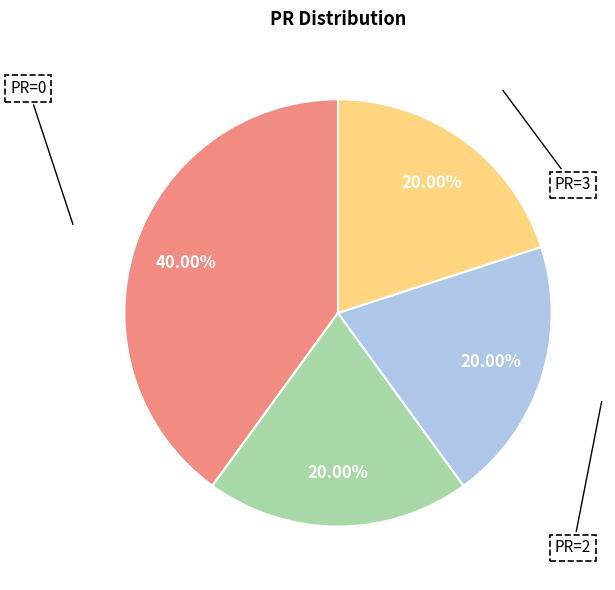

Is there any slice that represents more than half of the pie?

No